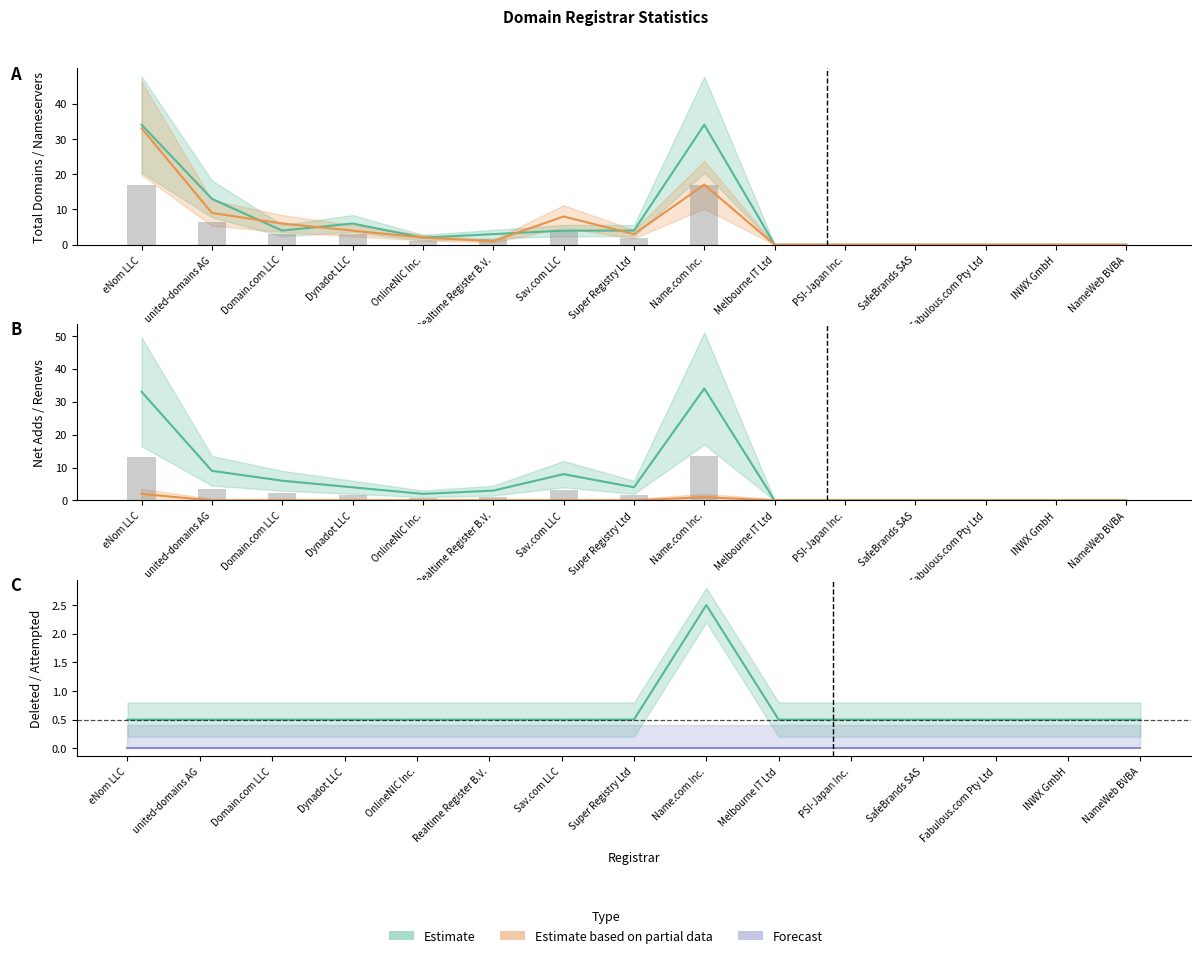

What value does the total-domains series have at Realtime Register B.V.?

3.0